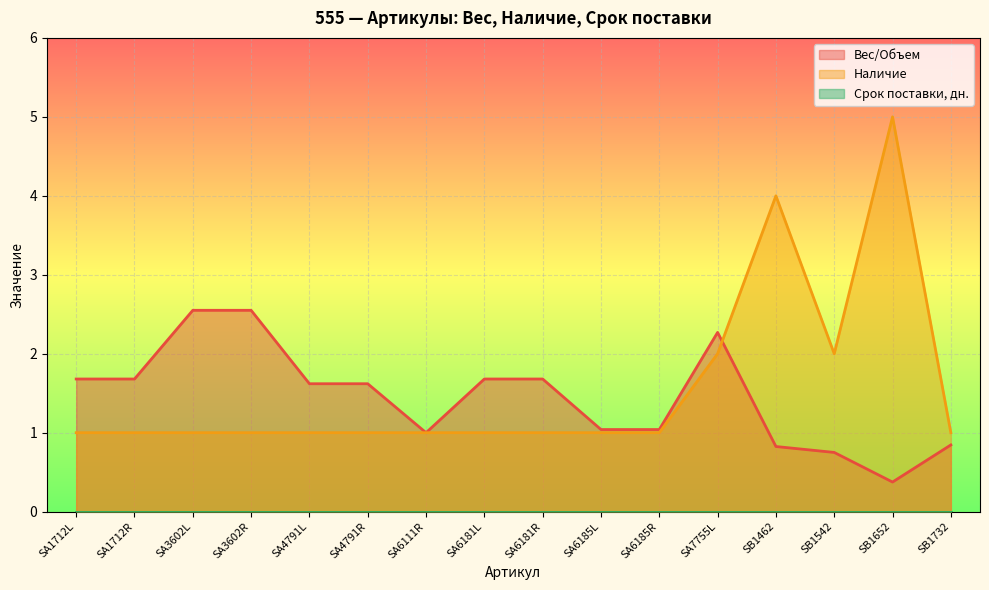

What is the value of the Наличие point at the 3rd from the left?

1.0